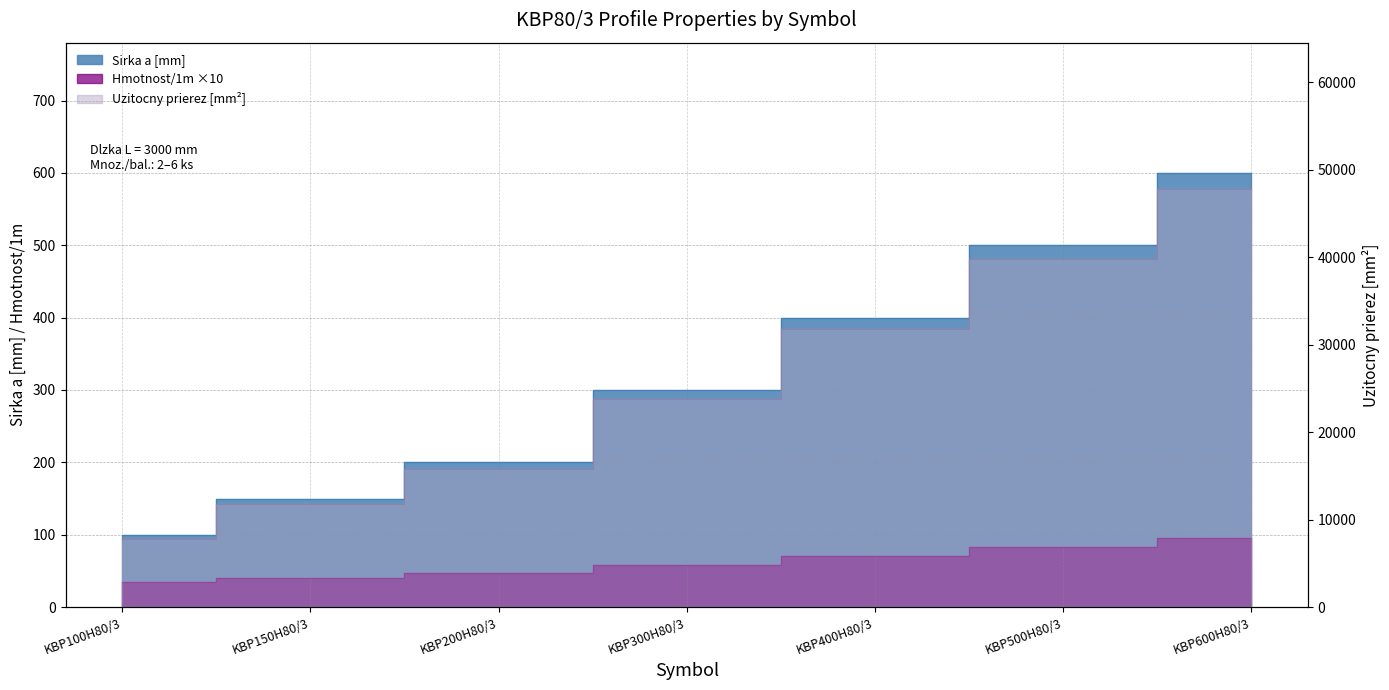

True or false: Hmotnost/1m has more than 0 points higher than both neighbors.

False